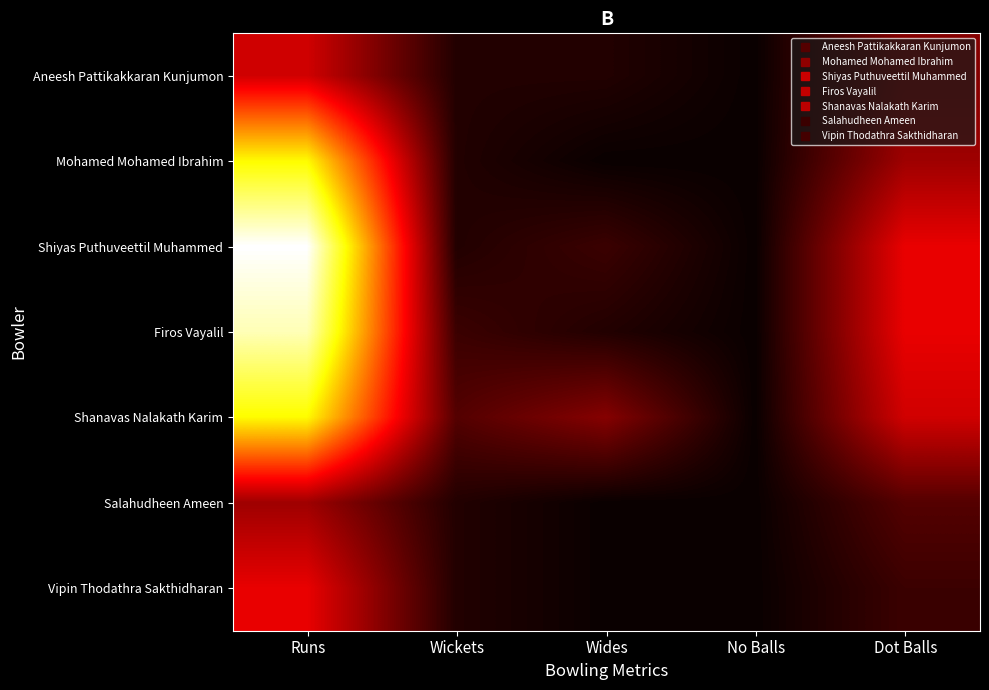

At Runs, list the series in order from largest to smallest.

Shiyas Puthuveettil Muhammed, Firos Vayalil, Mohamed Mohamed Ibrahim, Shanavas Nalakath Karim, Vipin Thodathra Sakthidharan, Aneesh Pattikakkaran Kunjumon, Salahudheen Ameen